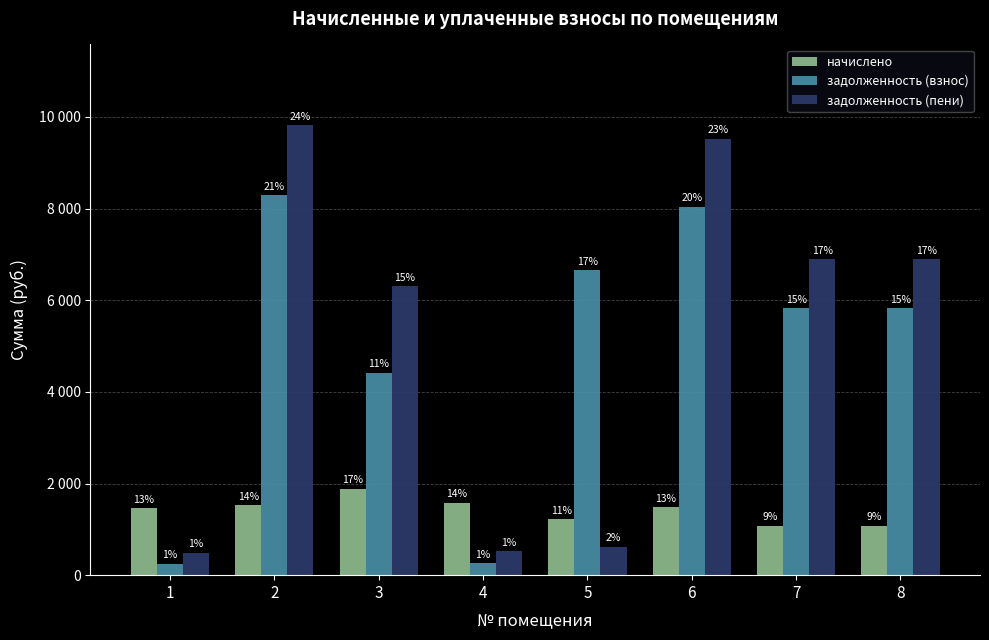

What is the maximum value for задолженность (взнос)?

8290.8